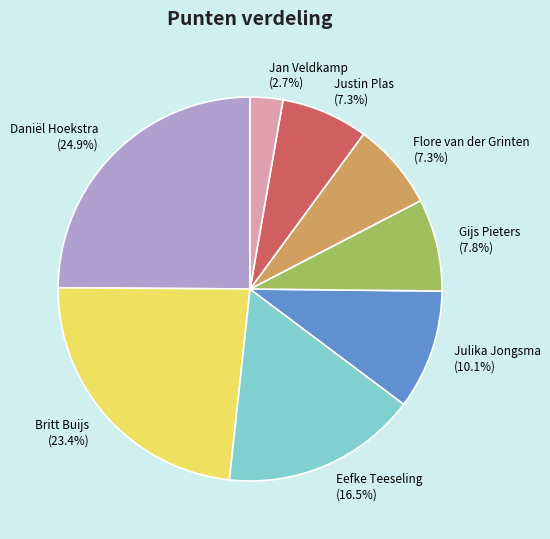

To the nearest percent, what is the average slice percentage?

12%